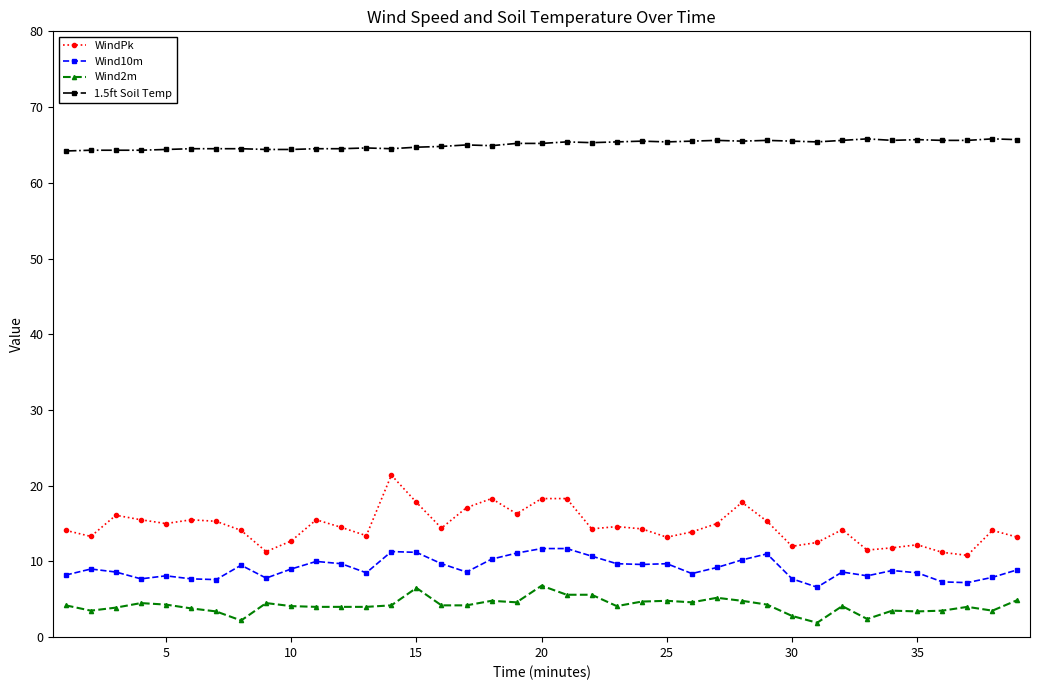

What is the minimum value for Wind10m?

6.6